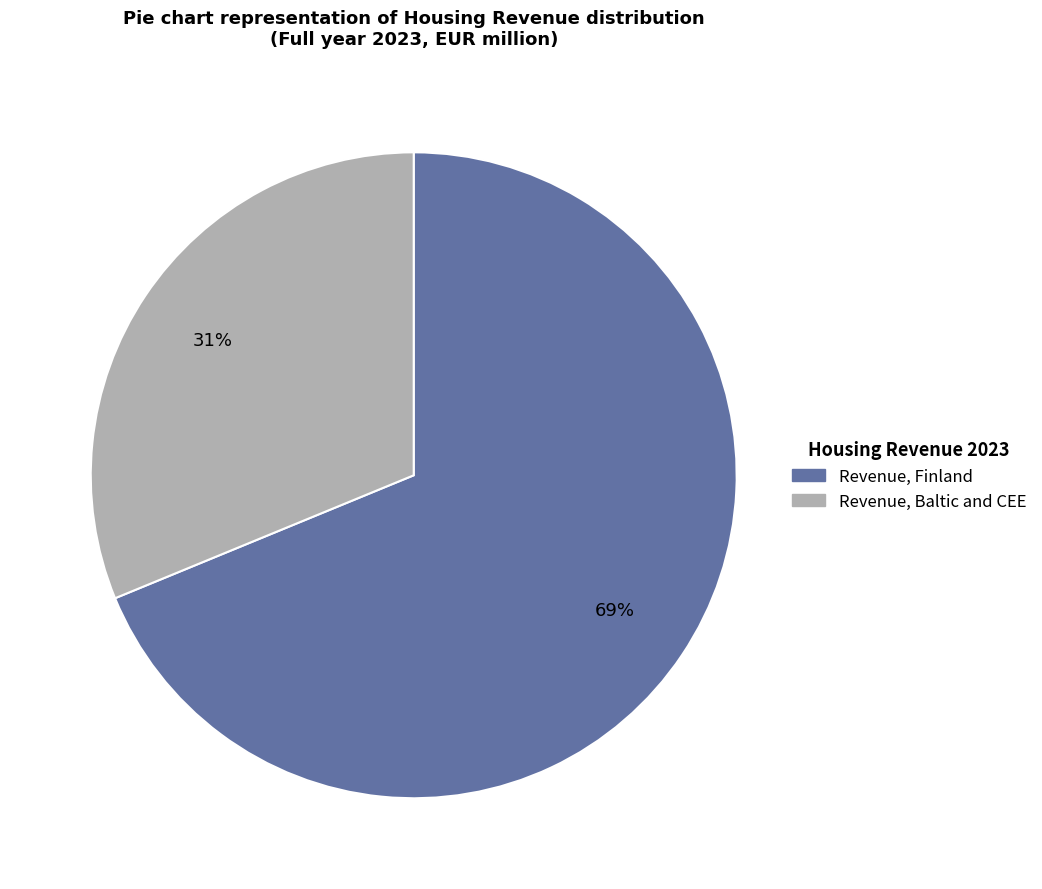

To the nearest percent, what is the average slice percentage?

50%